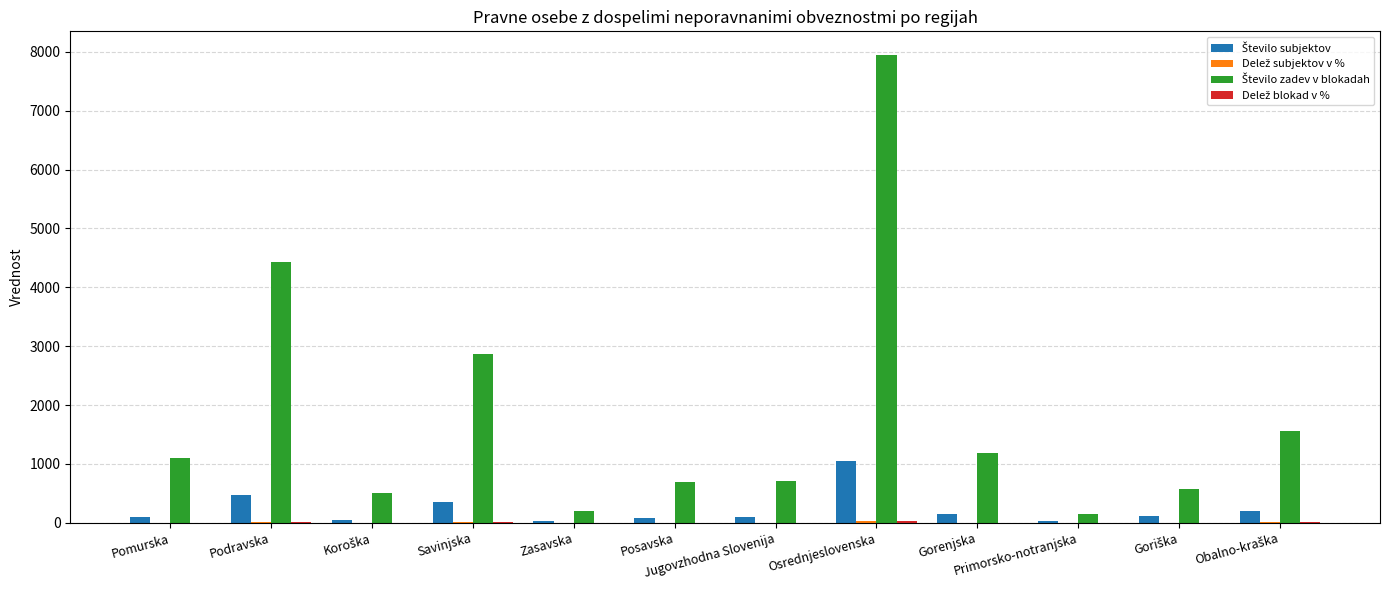

What is the maximum value shown in the chart?

7949.0